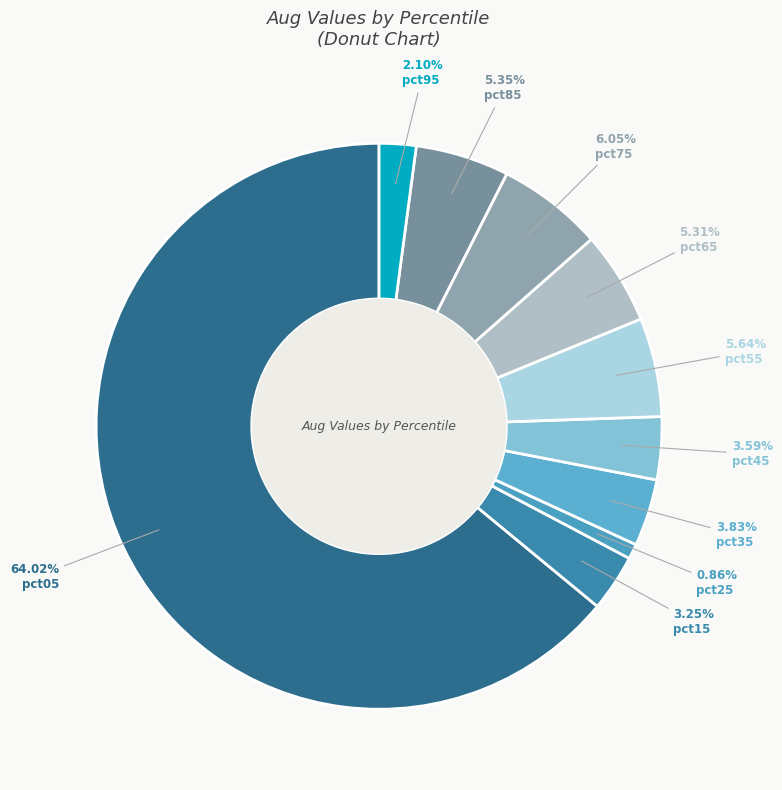

How many slices are in this pie chart?

10